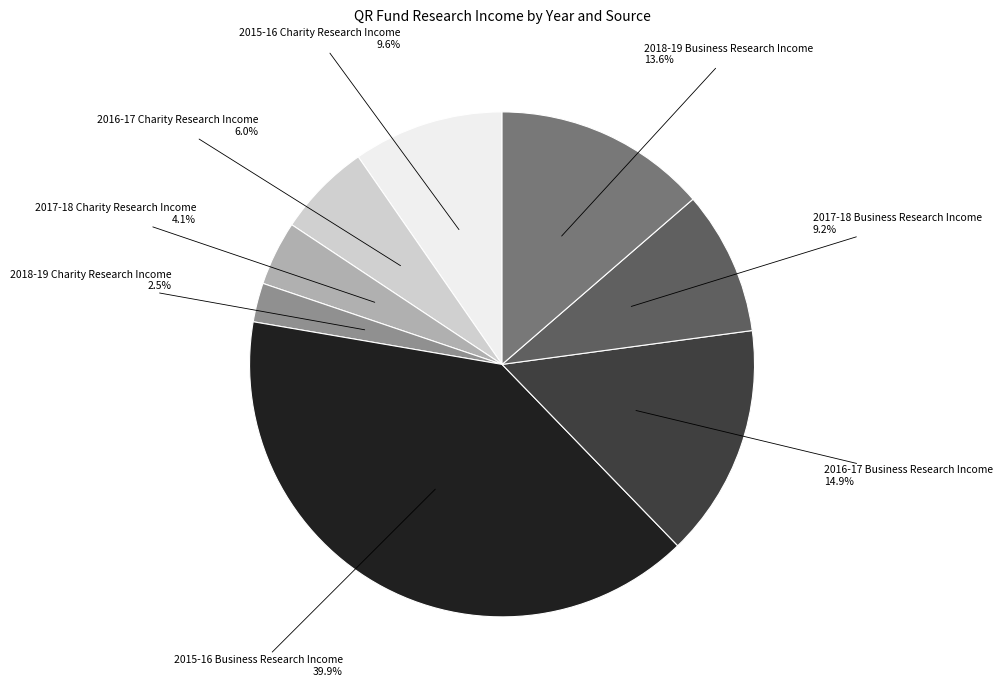

To the nearest percent, what percentage of the pie is 2017-18 Business Research Income?

9%